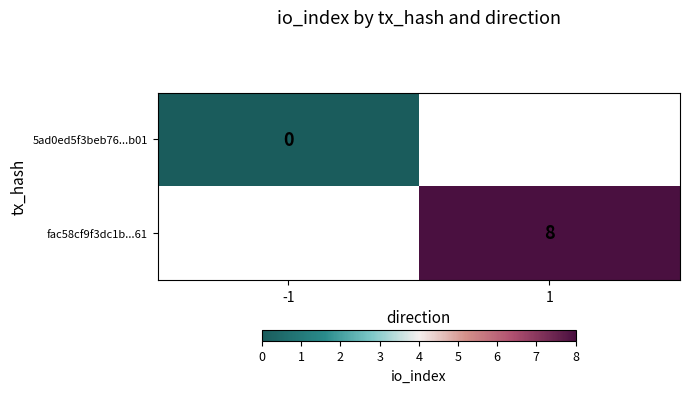

True or false: fac58cf9f3dc1b...61 has a value of 11 at 1.

False